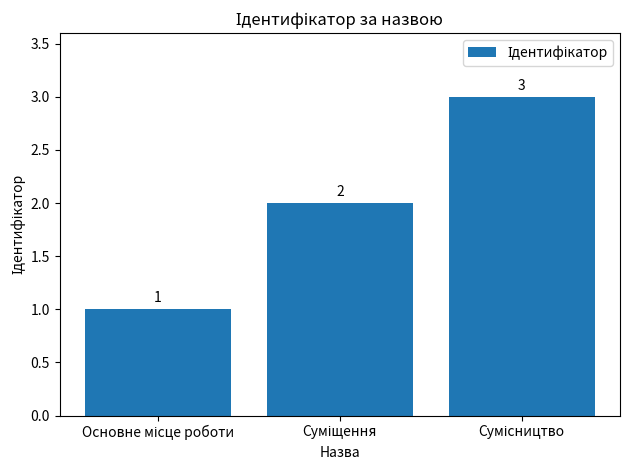

What is the difference between the maximum and minimum values?

2